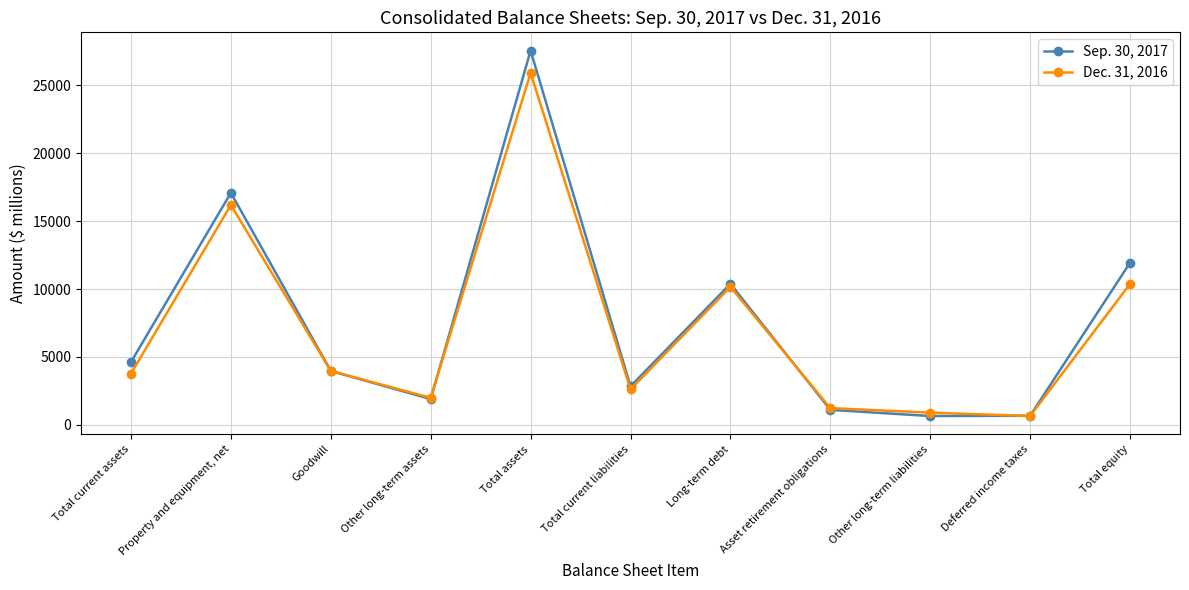

What is the minimum value shown in the chart?

645